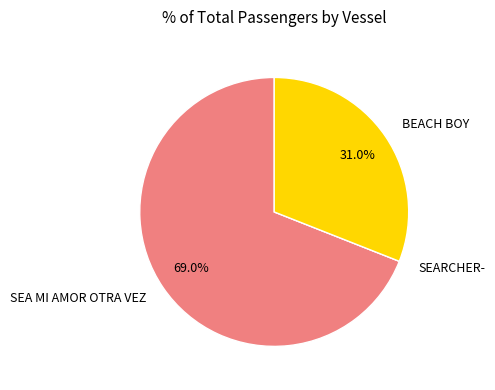

What is the largest slice in the pie chart?

SEA MI AMOR OTRA VEZ